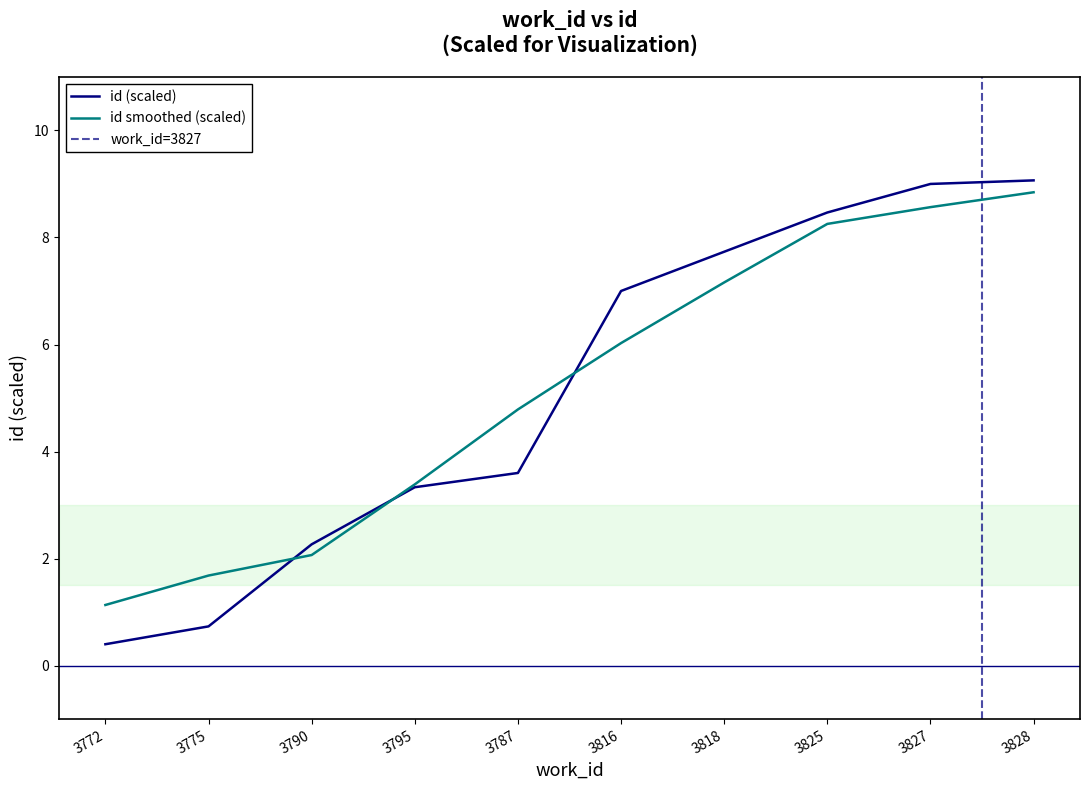

Which series ends up on top after the final intersection of work_id and id?

work_id